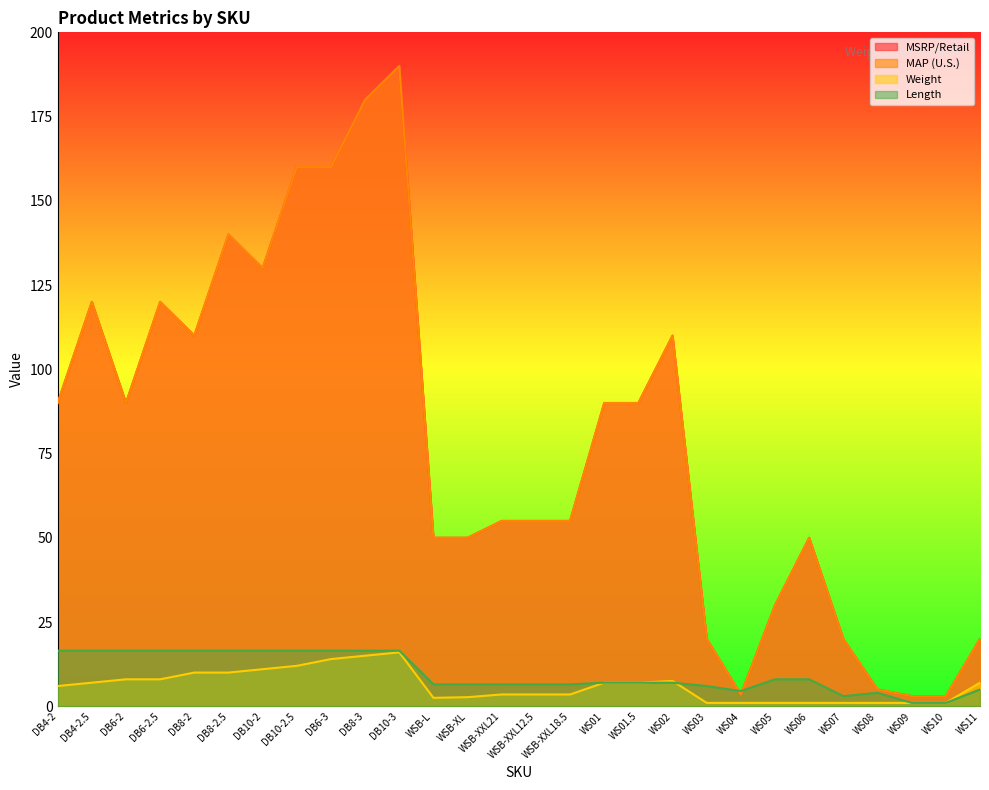

Where is the first local minimum for Weight?

WSB-L